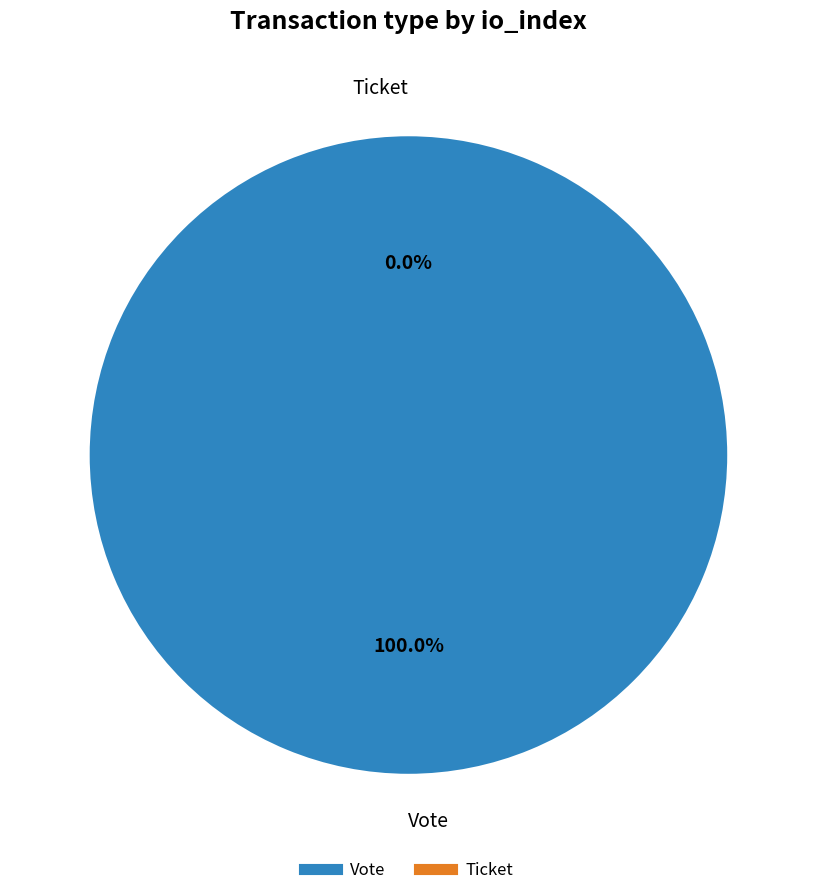

Count the number of slices in the pie.

2